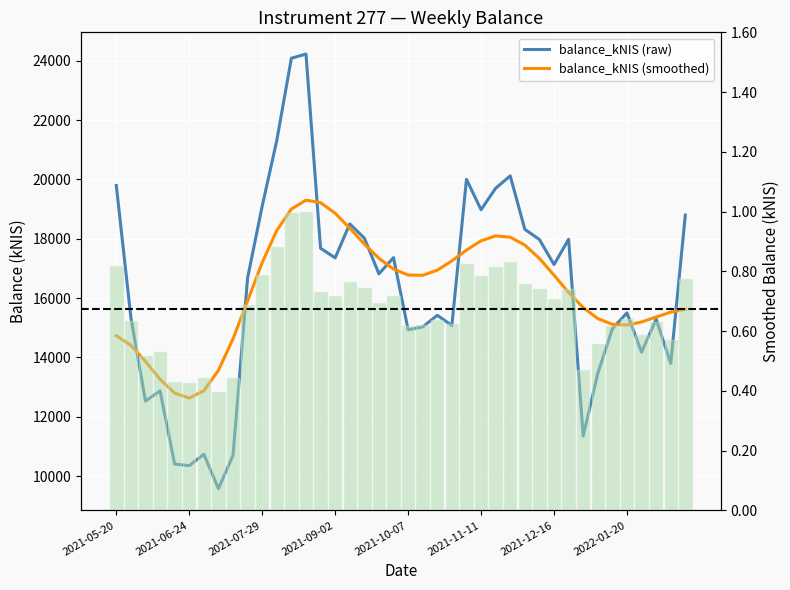

Which series has the largest total across all categories?

balance_kNIS (raw)